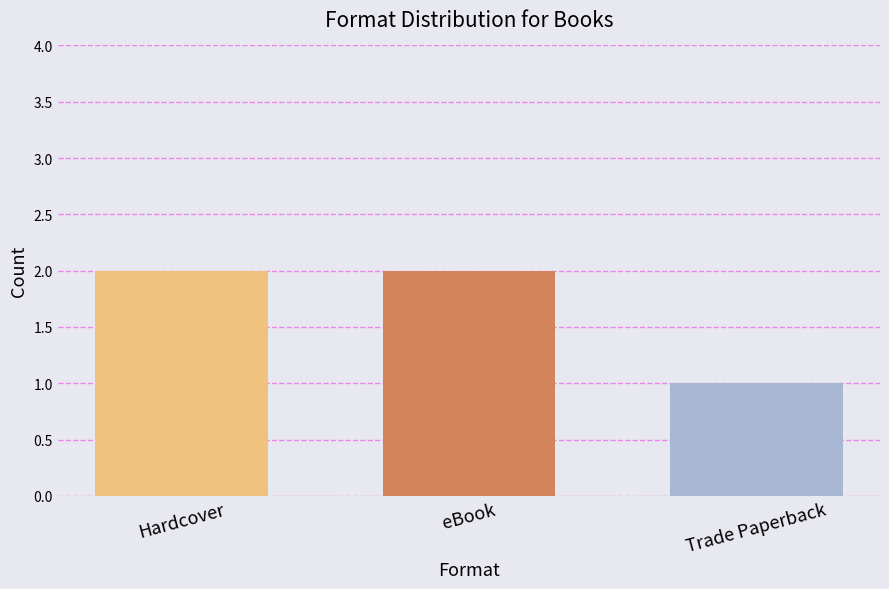

Reading right to left, extract all data points from this chart.

Trade Paperback=1	eBook=2	Hardcover=2